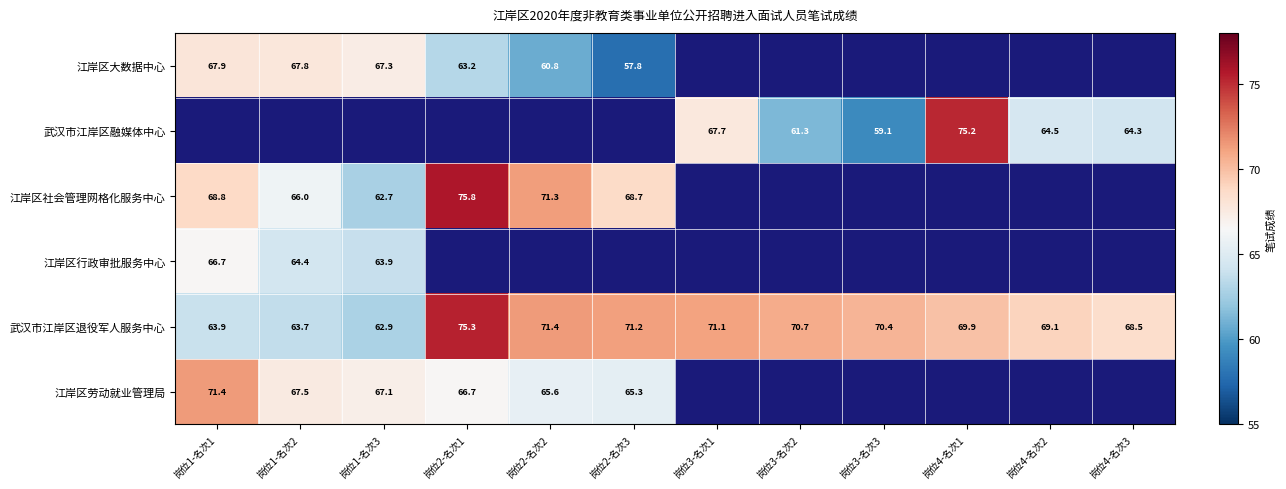

How many values in 江岸区社会管理网格化服务中心 are above zero?

6